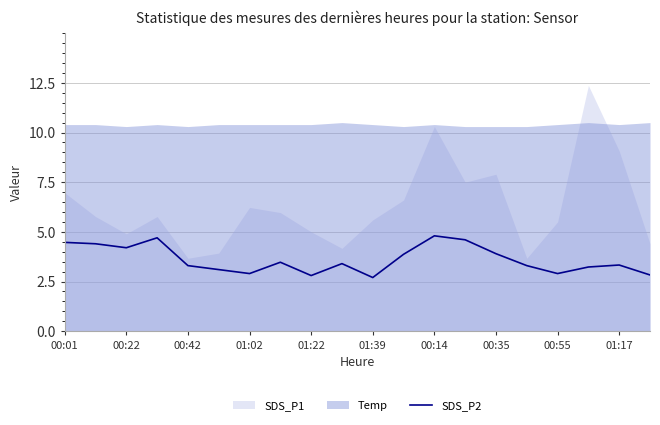

What is the lowest value of the SDS_P2 series?

2.7